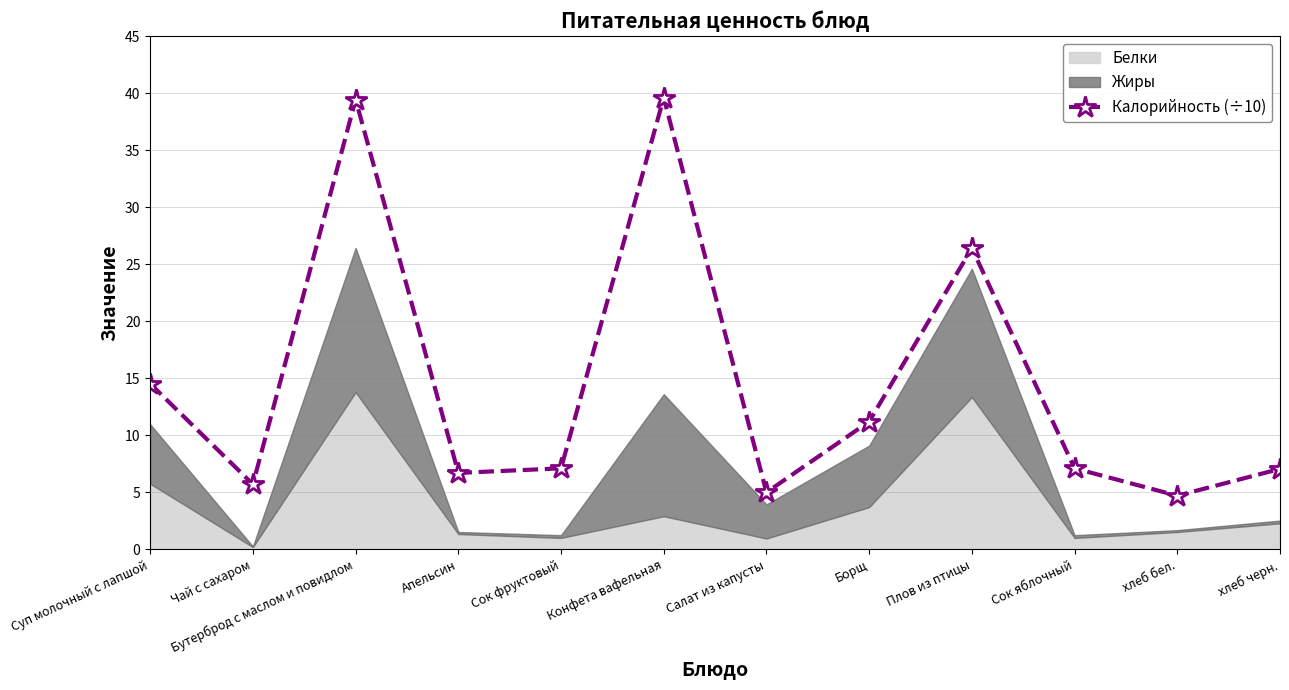

What is the sum of all values?

174.5